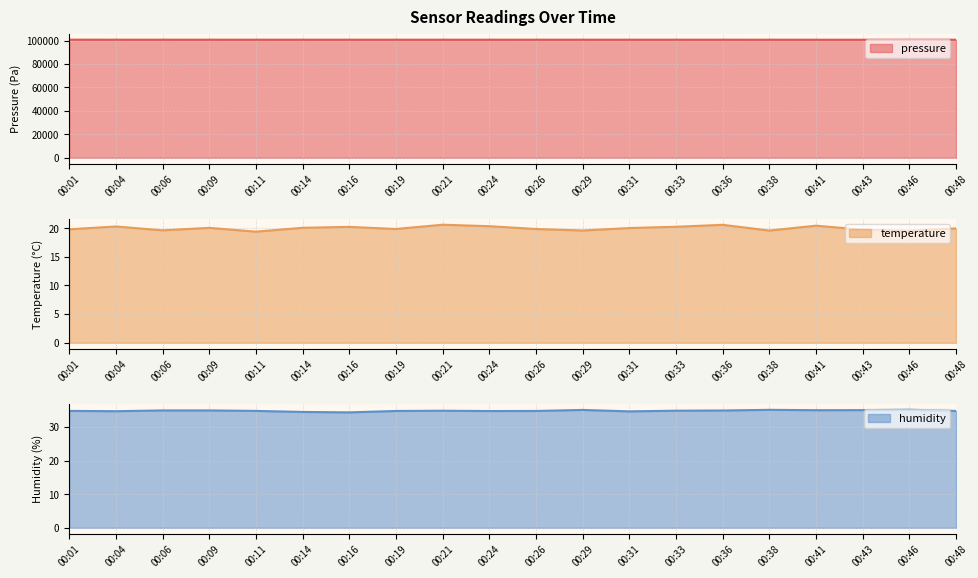

At which category is the sum across all series the highest?

00:01